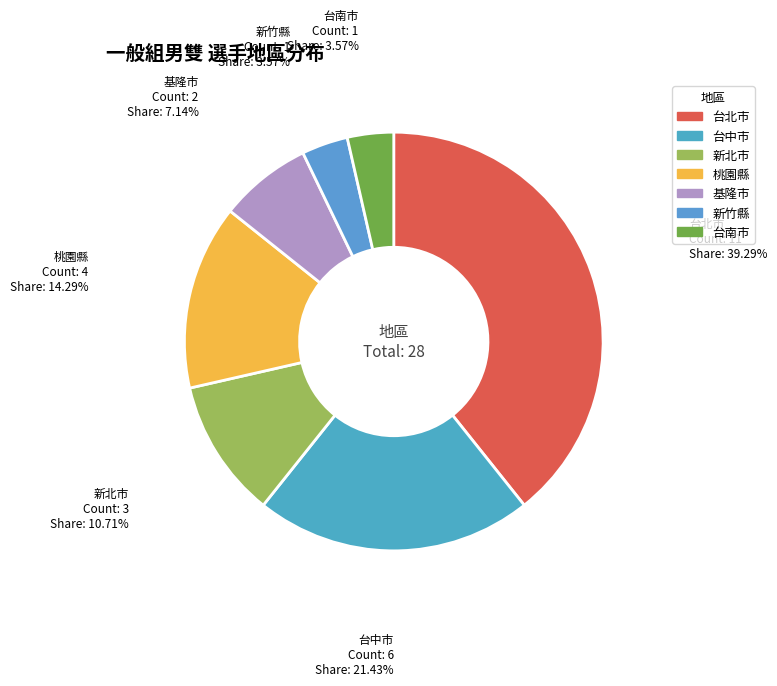

How much of the chart is everything except 台北市?

60.7%